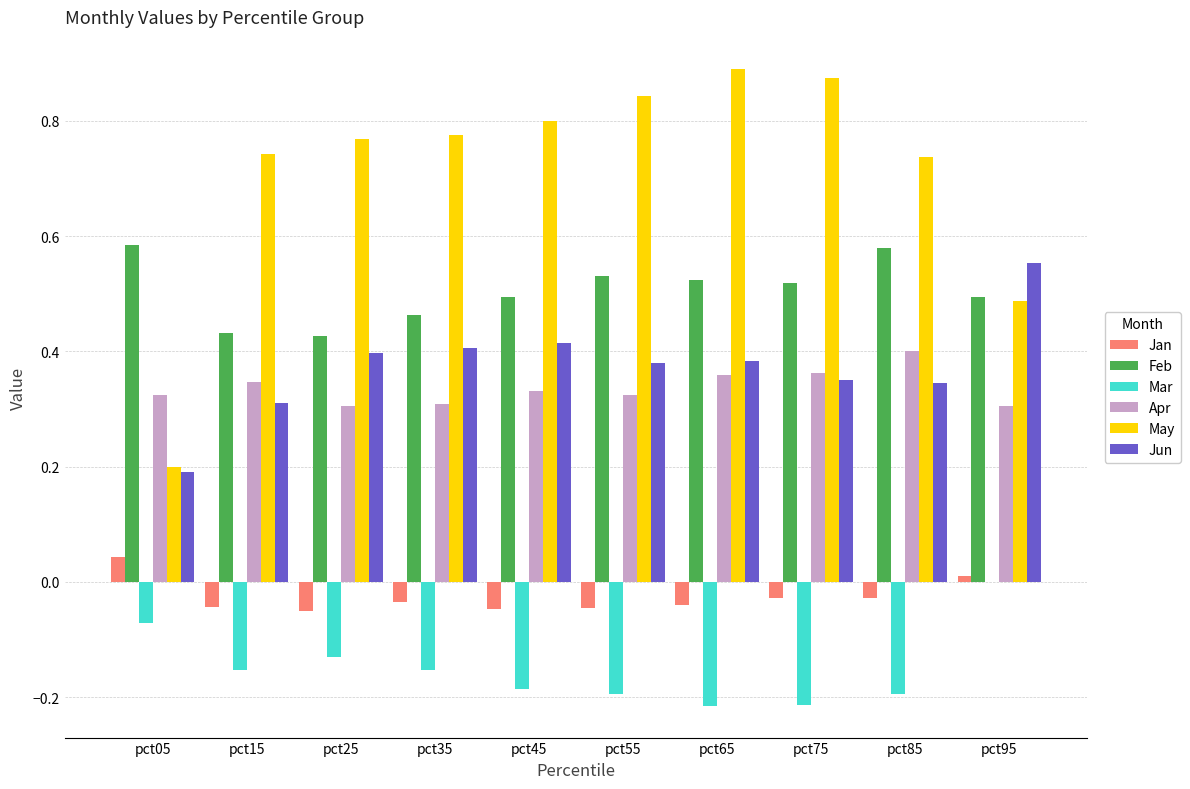

Which series has the largest total across all categories?

May